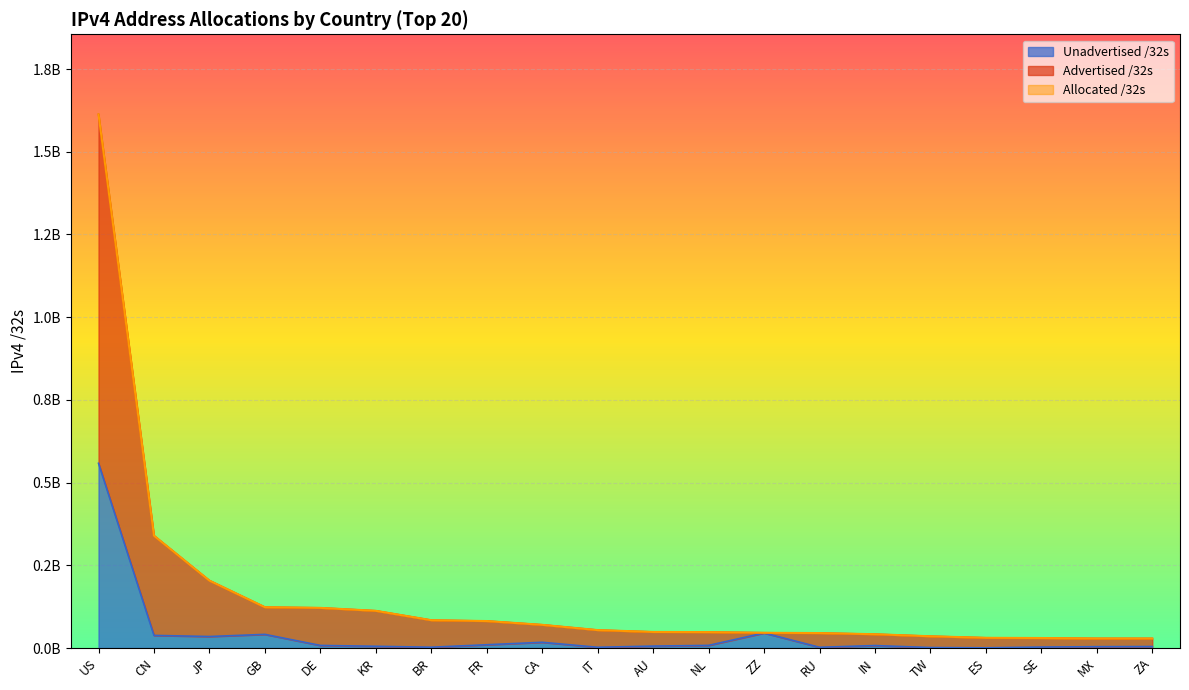

How many lines are shown in the chart?

3